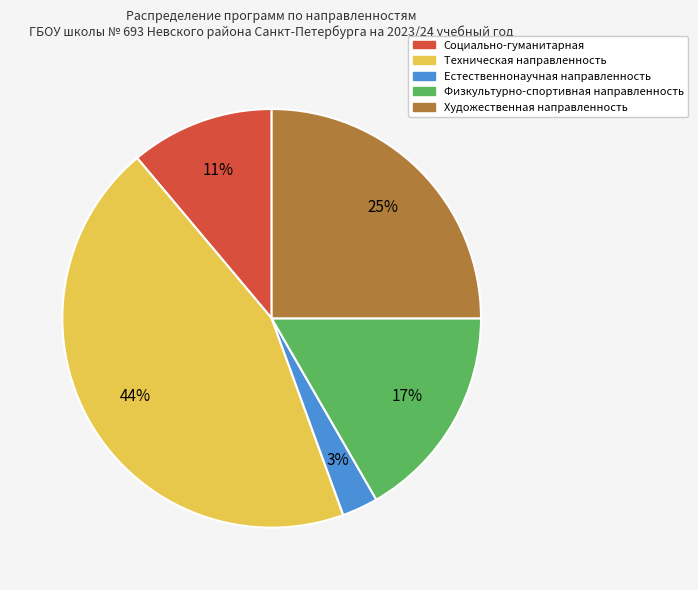

Rank the categories by value from highest to lowest.

Техническая направленность, Художественная направленность, Физкультурно-спортивная направленность, Социально-гуманитарная, Естественнонаучная направленность